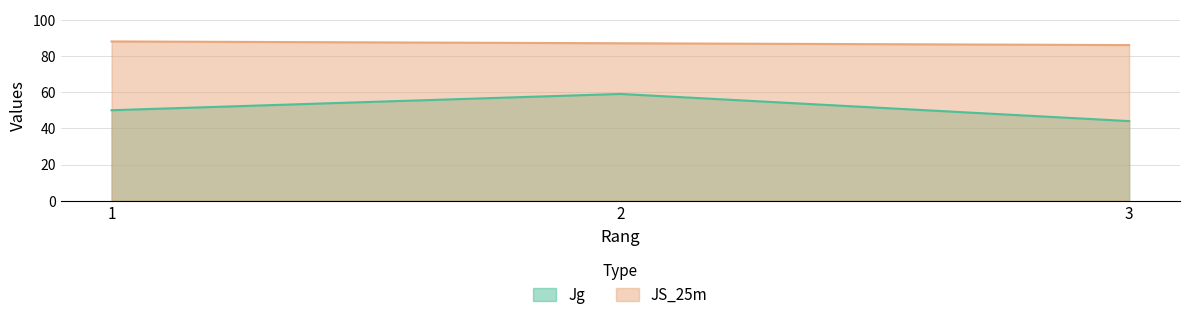

What is the difference between the maximum and second lowest values in the Jg series?

9